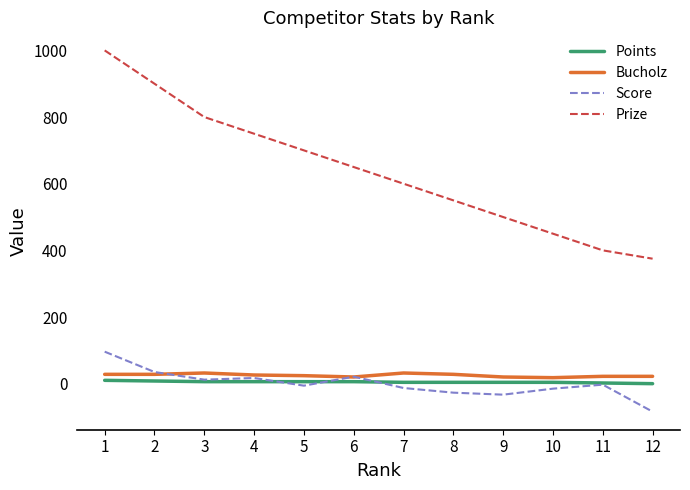

What is the total value across all series at 6?

697